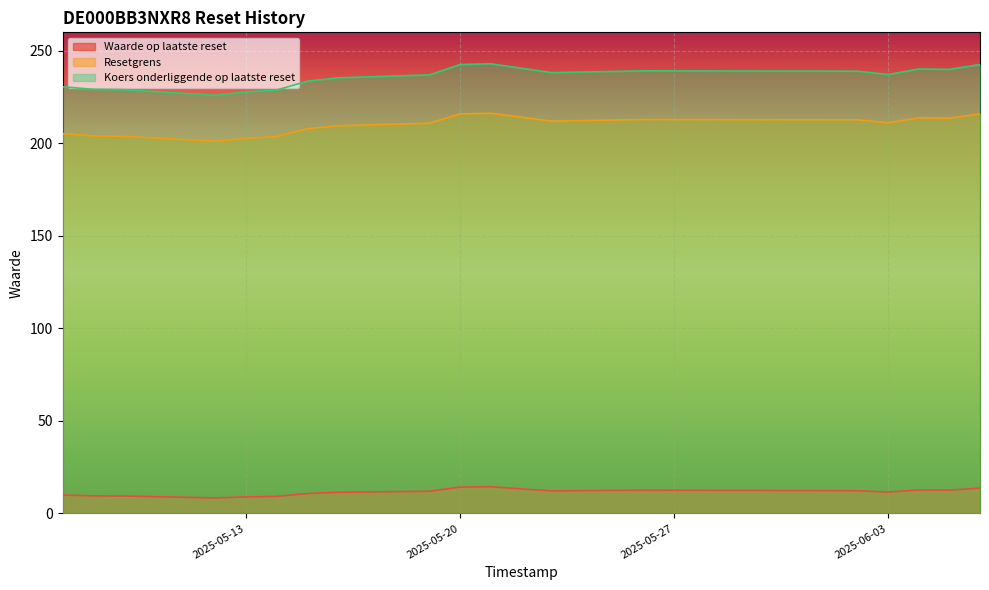

Which category has the highest value across all series?

2025-05-21